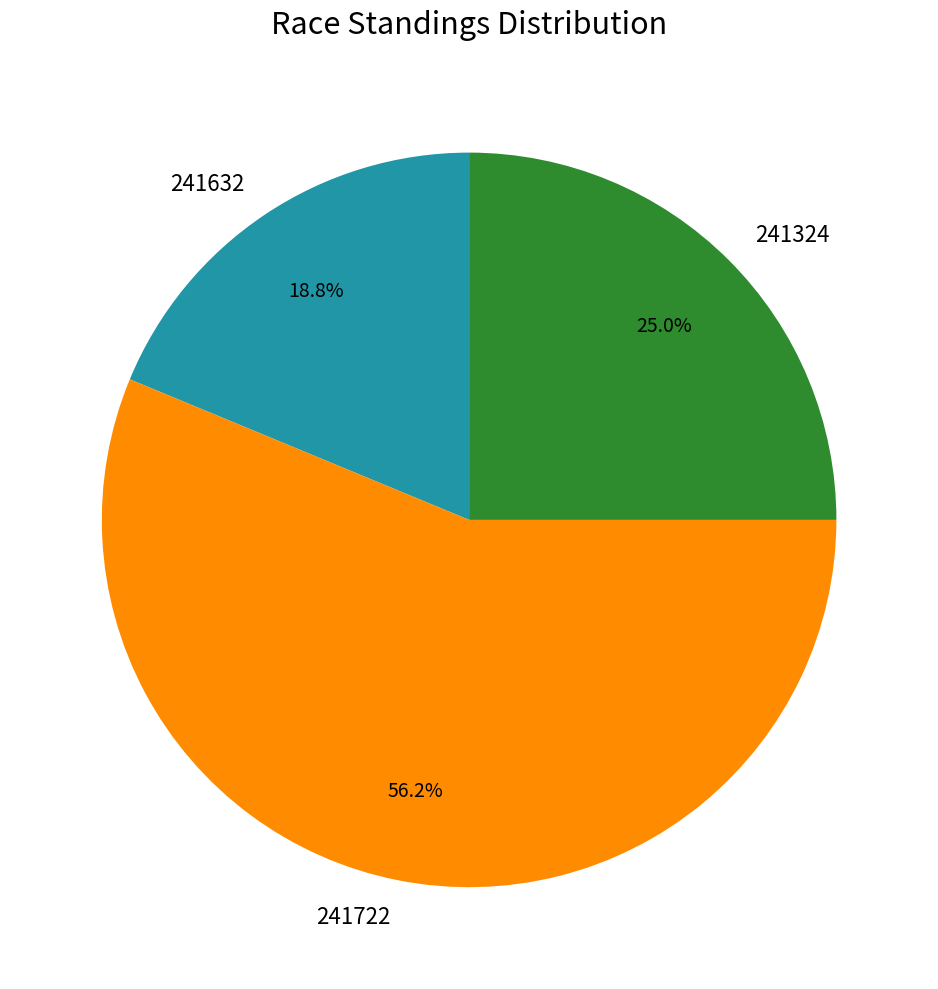

To the nearest percent, what is the average slice percentage?

33%